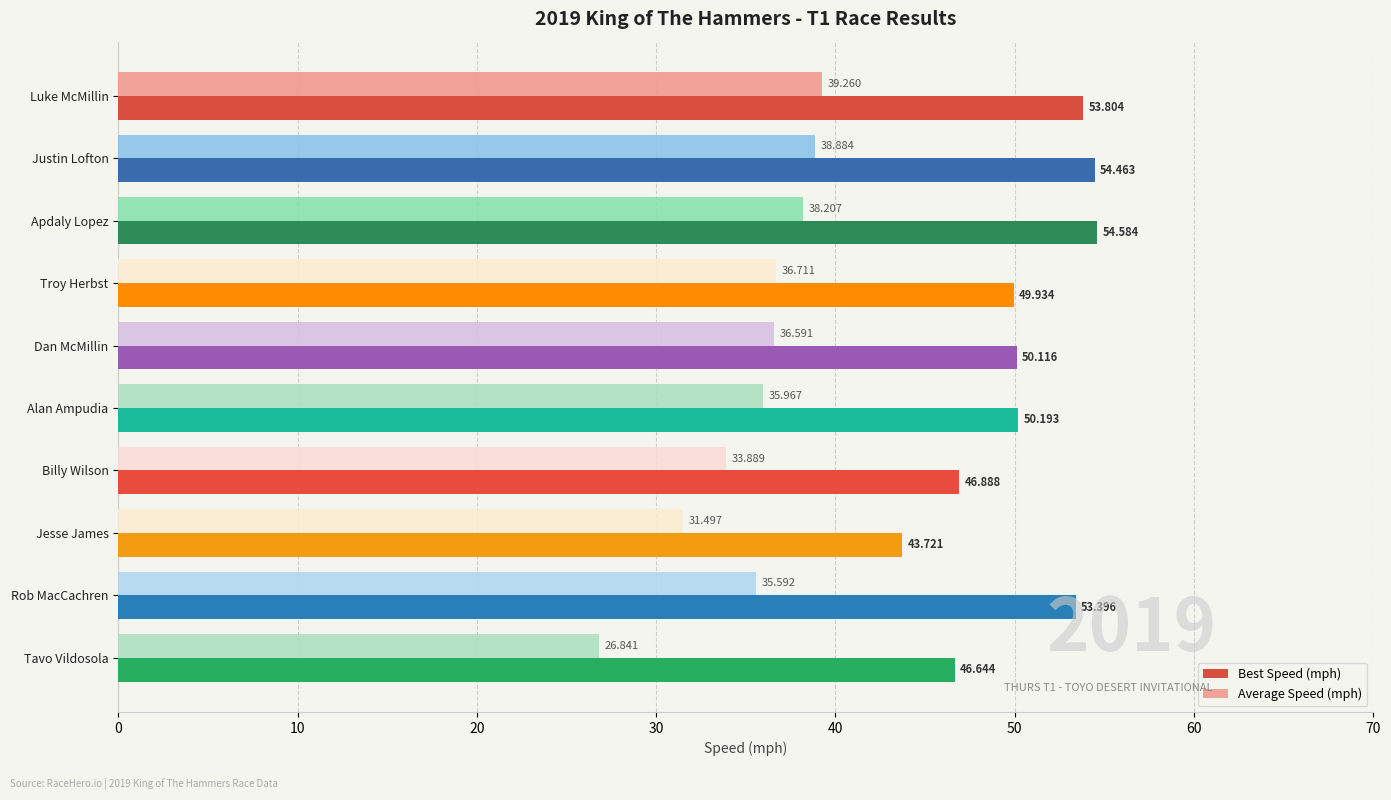

What is the average value of the Best Speed (mph) series?

50.4